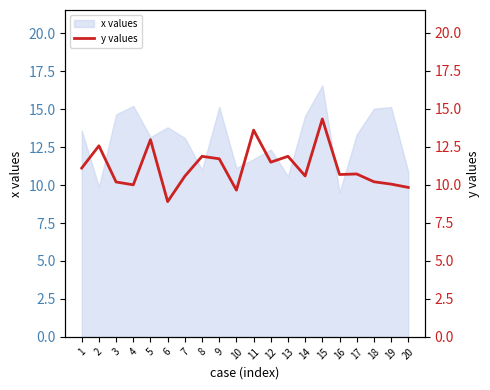

The x values series shows 10.9 at 20. True or false?

True